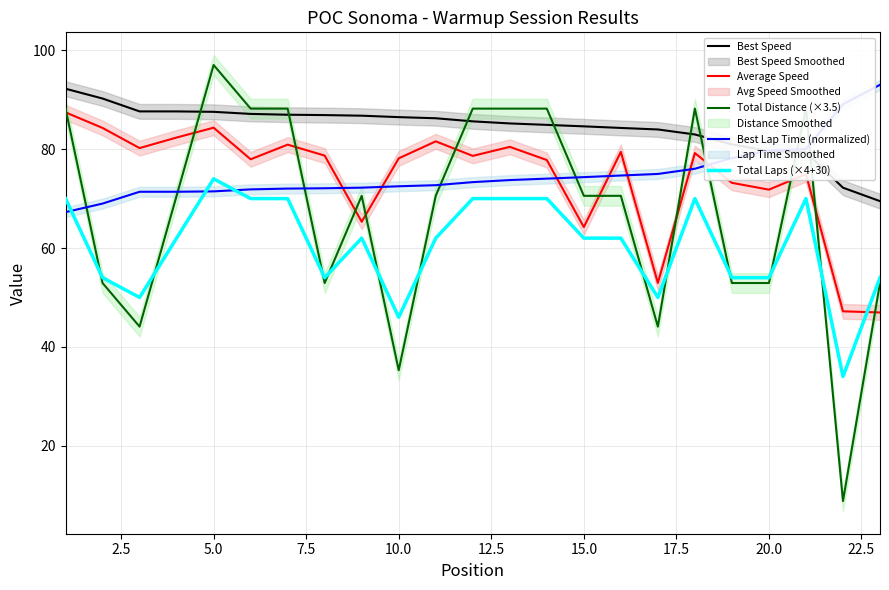

What is the greatest value displayed?

97.0